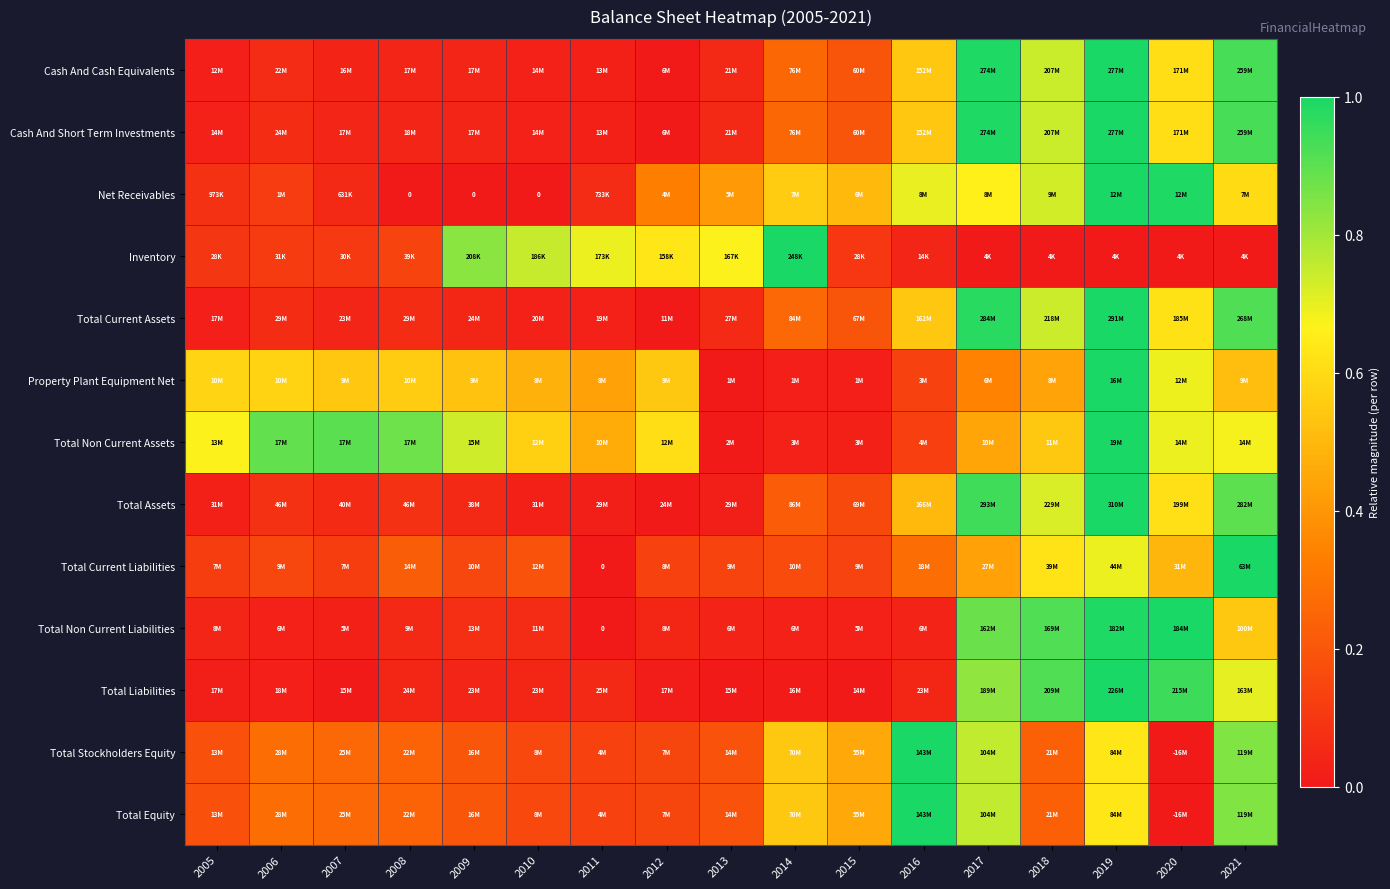

At which label does Total Non Current Assets reach its minimum?

2013